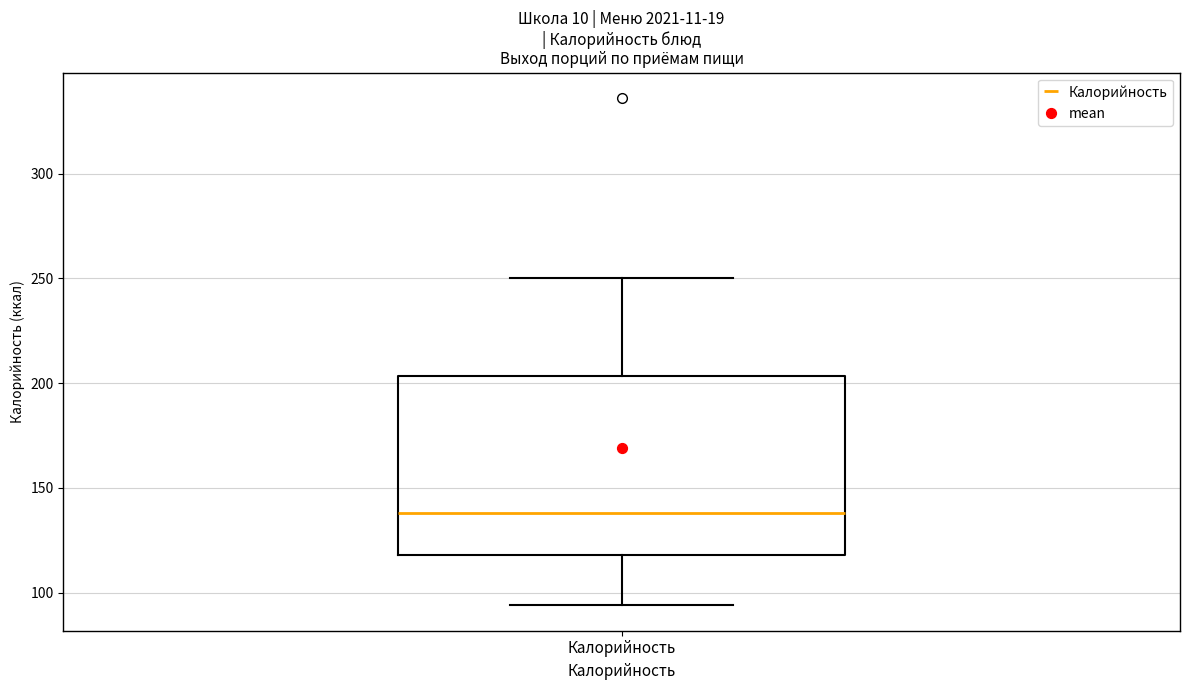

Where does the upper whisker of the box for Калорийность end on the y-axis? The values are not printed on the chart, so give them approximately, as read against the axis.

250